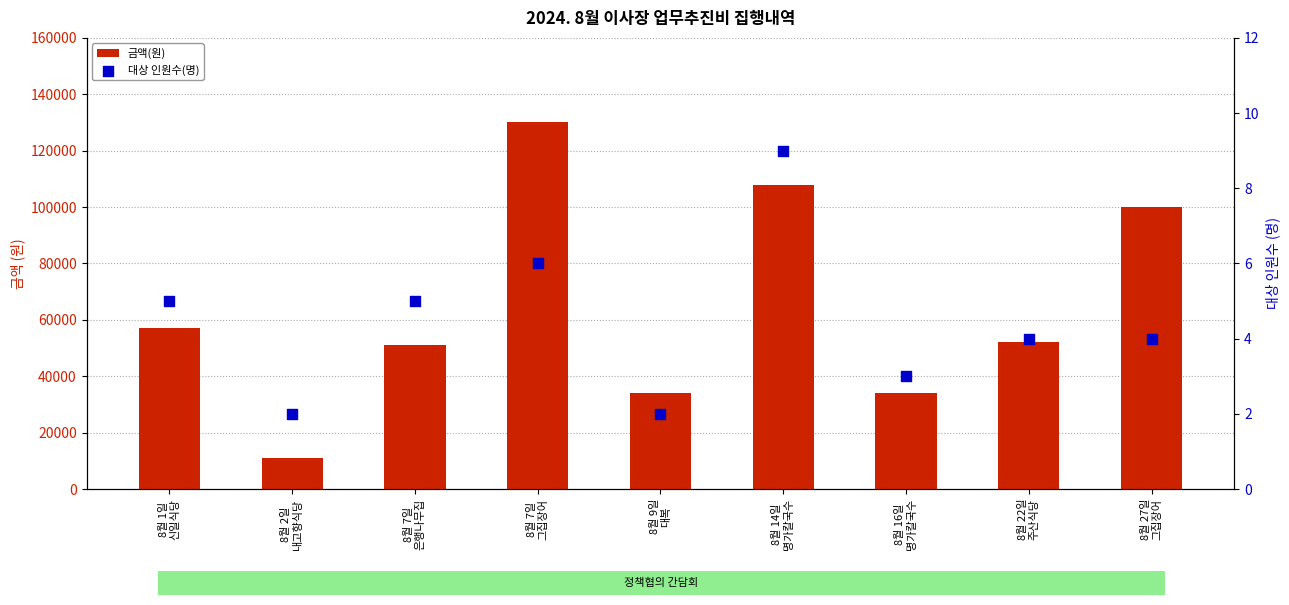

What is the total value across all series at 8월 16일
명가칼국수?

34003